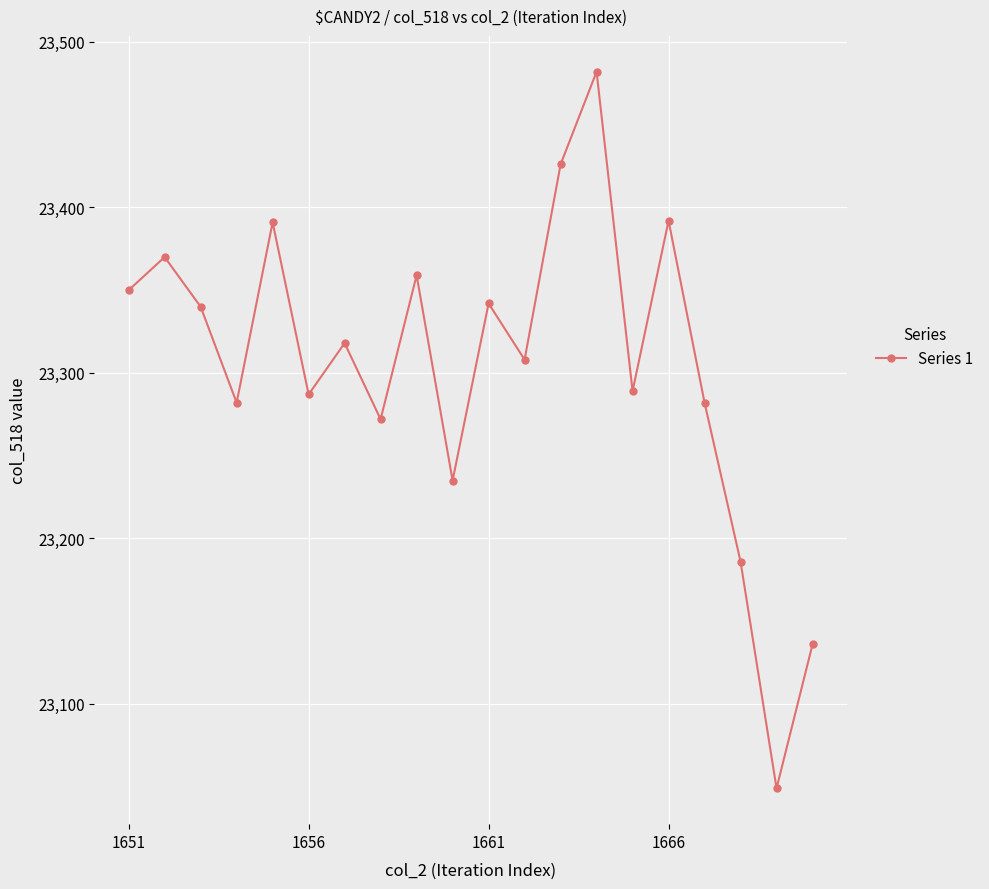

How many interior local valleys (lower than both neighbors) does the data have?

7